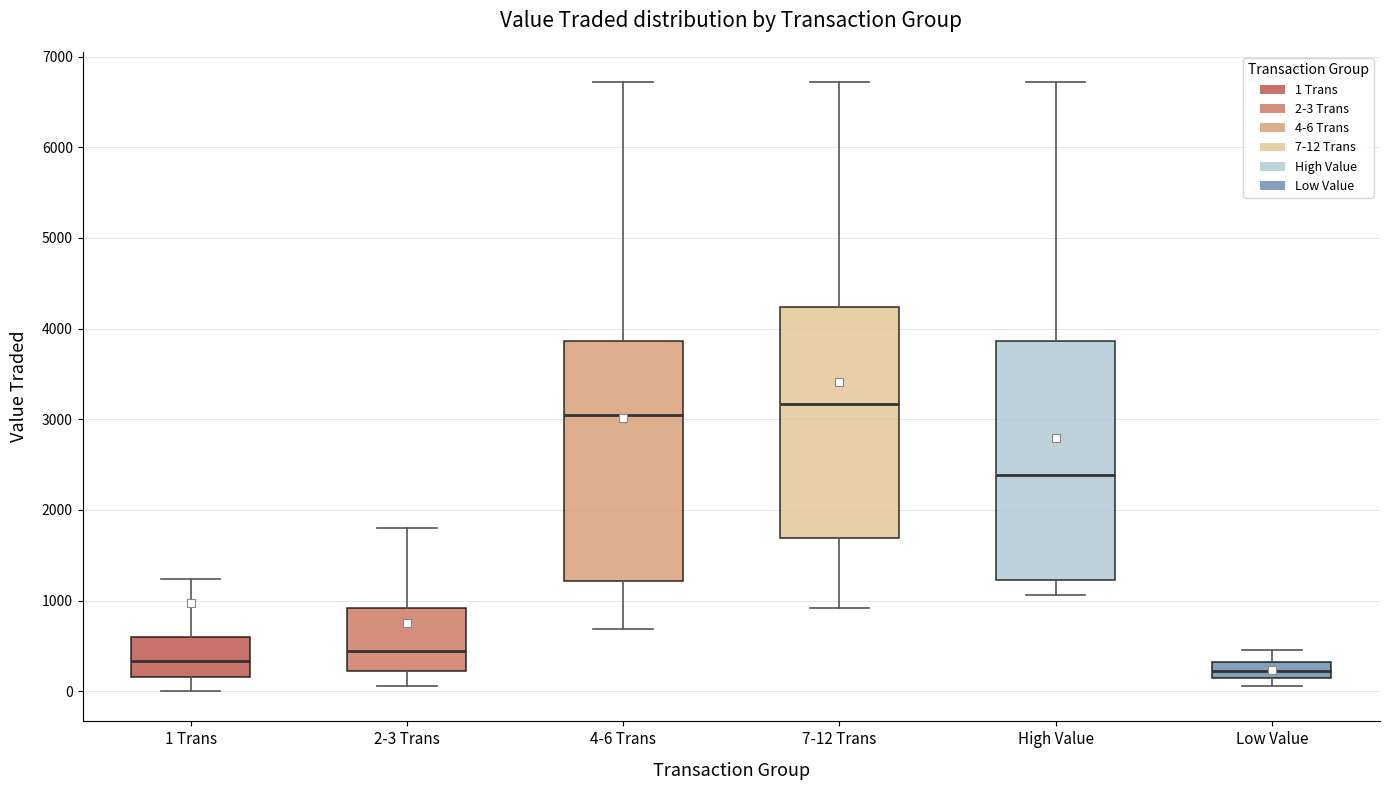

Reading left to right, transcribe this box plot: for each box, give where its median line is, the range the box spans, and where its two whiskers end, as read against the y-axis. The values are not printed on the chart, so give them approximately, as read against the axis.

1 Trans: median 300, box 200 to 600, whiskers 0 to 1200
2-3 Trans: median 400, box 200 to 900, whiskers 100 to 1800
4-6 Trans: median 3100, box 1200 to 3900, whiskers 700 to 6700
7-12 Trans: median 3200, box 1700 to 4200, whiskers 900 to 6700
High Value: median 2400, box 1200 to 3900, whiskers 1100 to 6700
Low Value: median 200, box 100 to 300, whiskers 100 (just below the box's lower edge) to 500